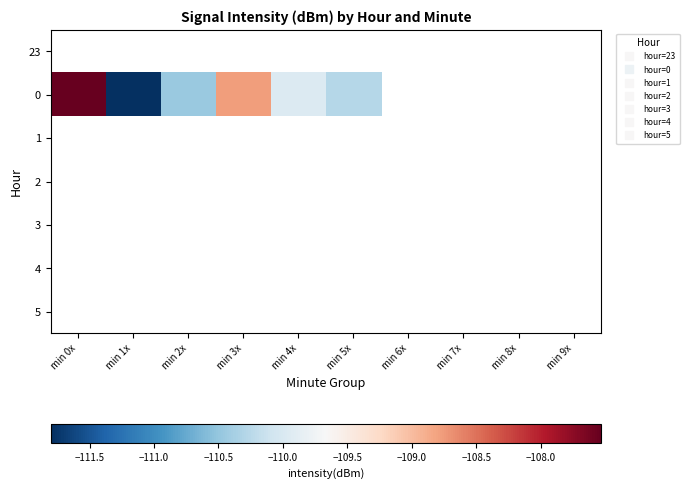

How many categories are shown in the chart?

10